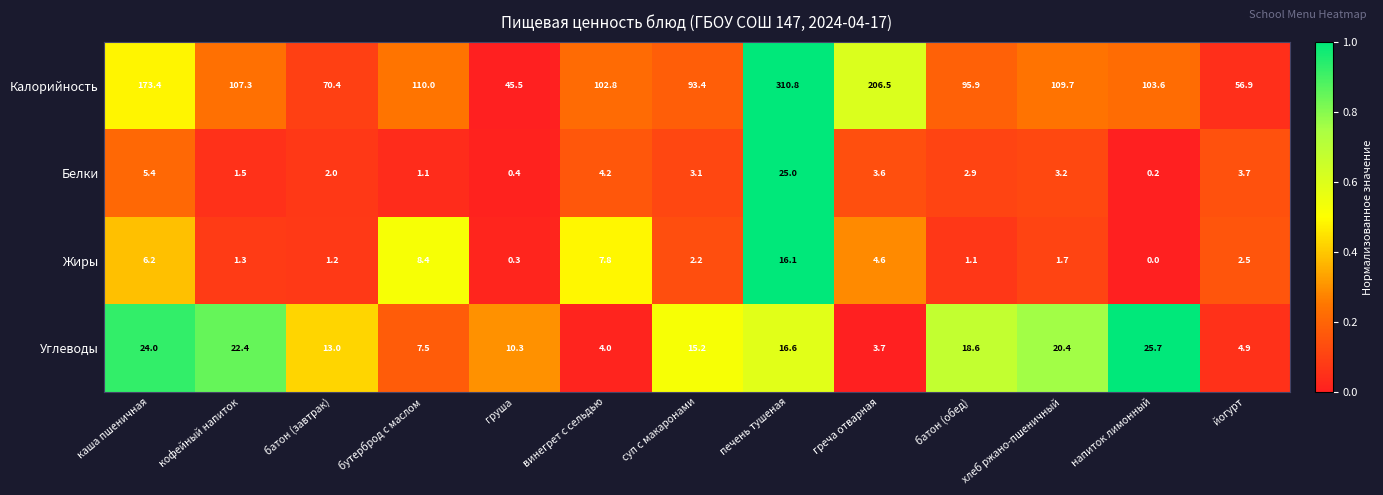

Count the number of data series in this chart.

4